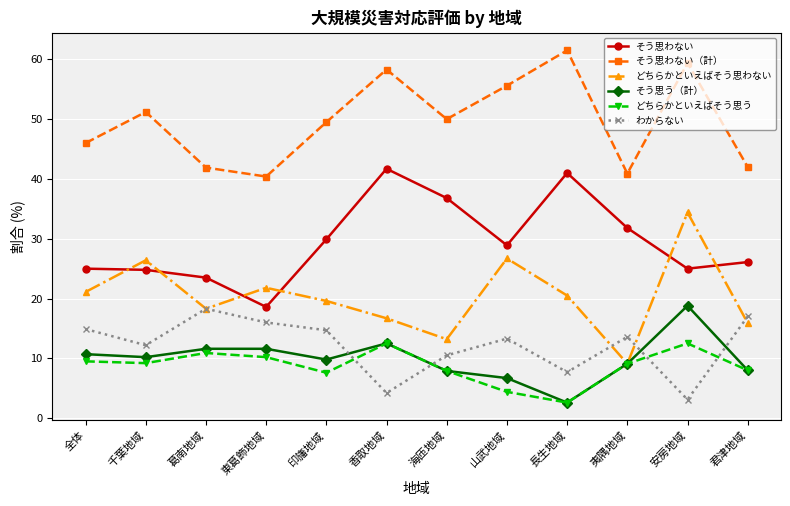

Which series has the largest total across all categories?

そう思わない（計）